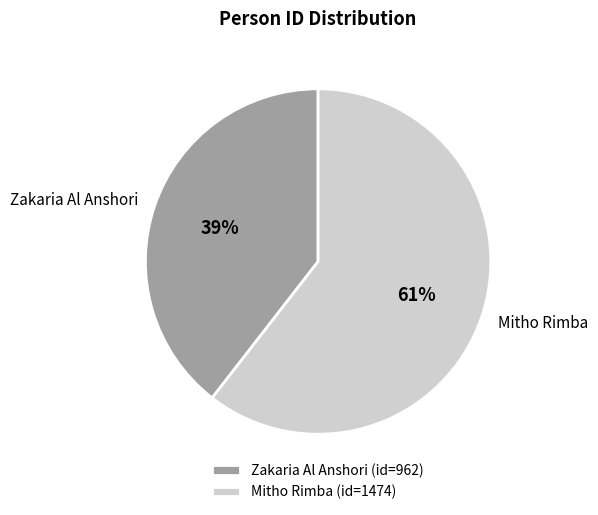

Which slice is the largest?

Mitho Rimba